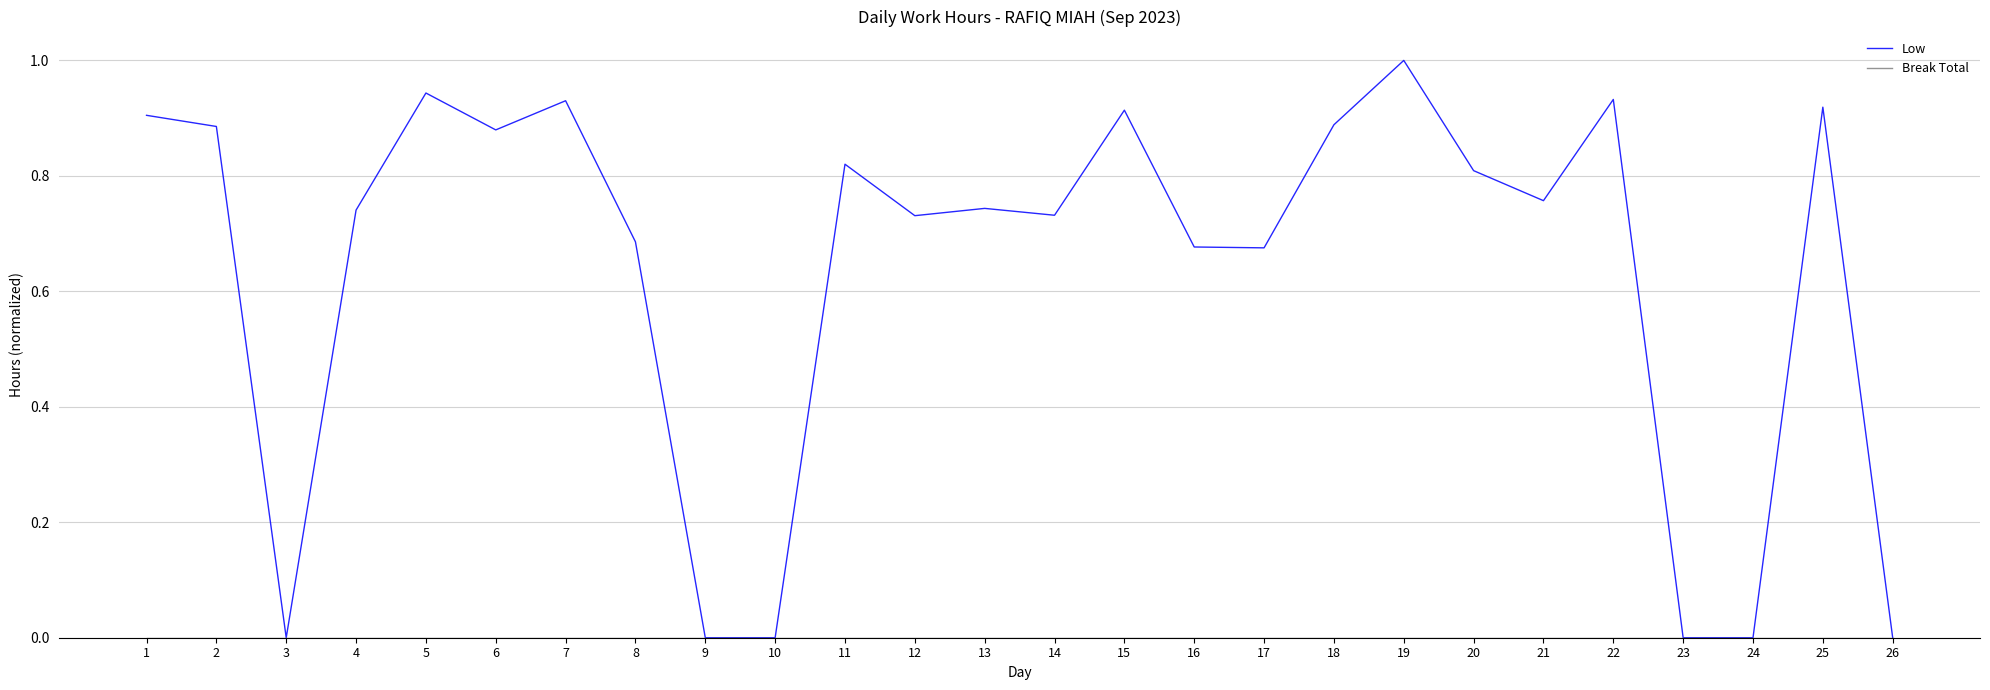

Which series has the widest spread of values?

Low